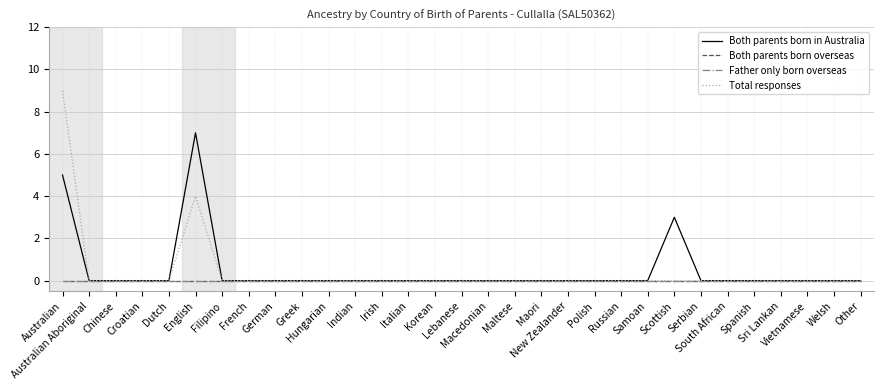

At which category does the chart reach its minimum across all series?

Australian Aboriginal